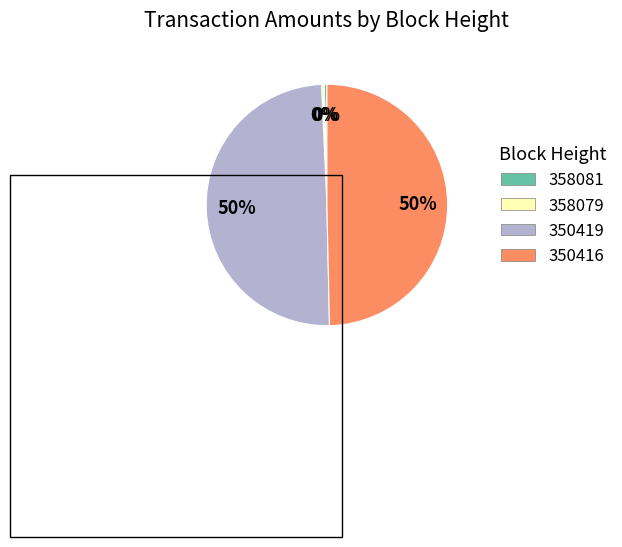

To the nearest percent, what is the average slice percentage?

25%